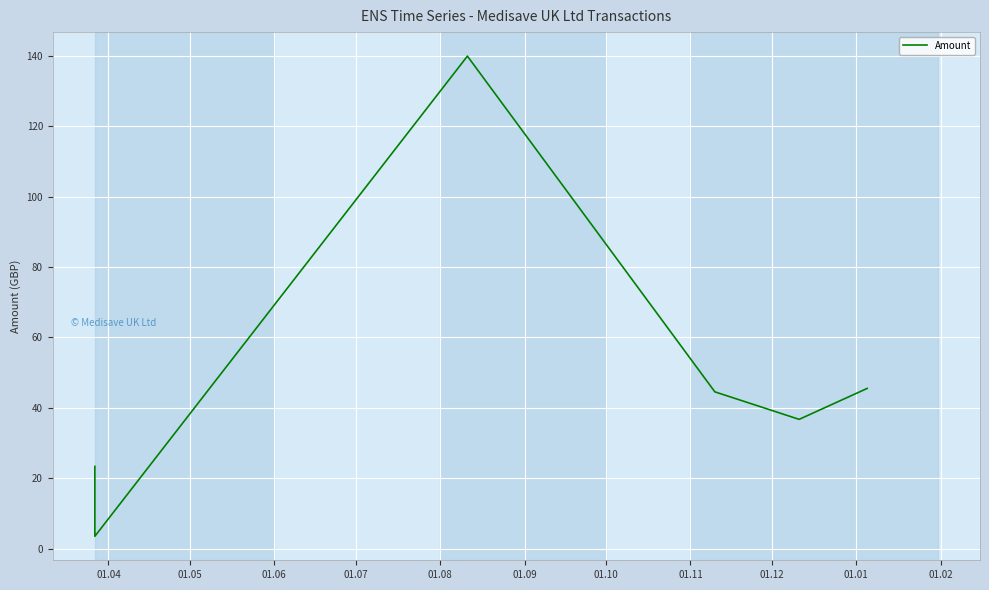

What is the maximum value shown in the chart?

139.9